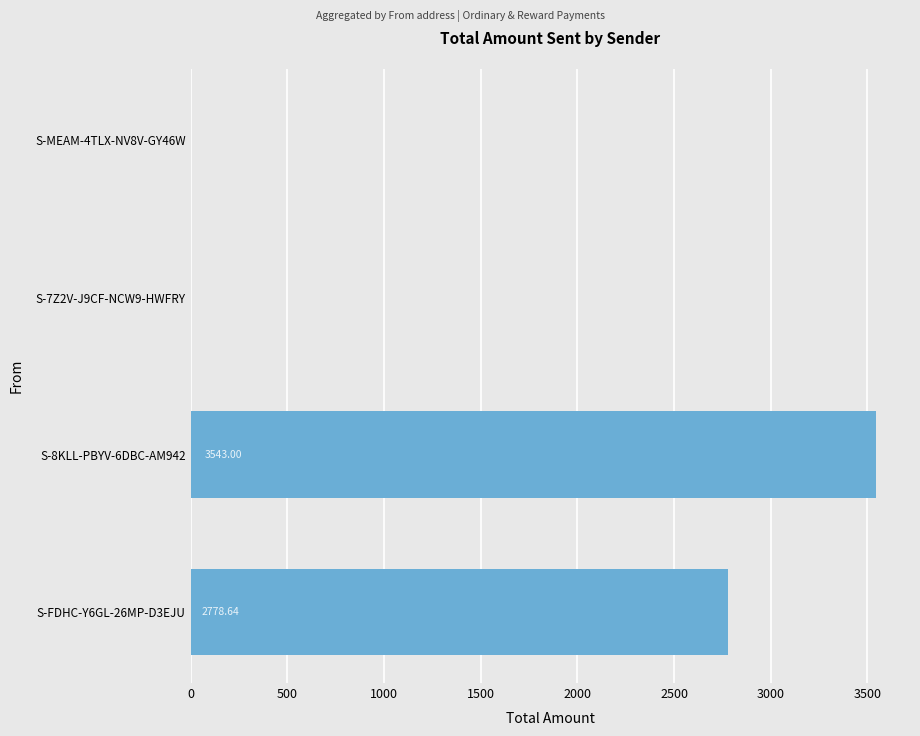

Between S-MEAM-4TLX-NV8V-GY46W and S-7Z2V-J9CF-NCW9-HWFRY, which is larger?

S-MEAM-4TLX-NV8V-GY46W